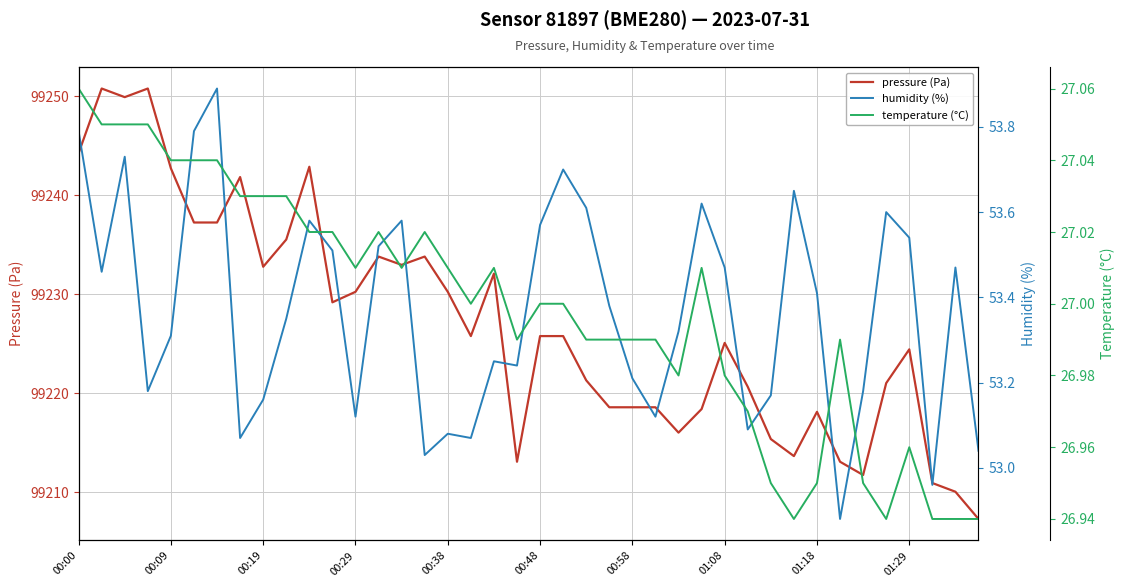

Which series changed the most between 13 and 26?

pressure (Pa)